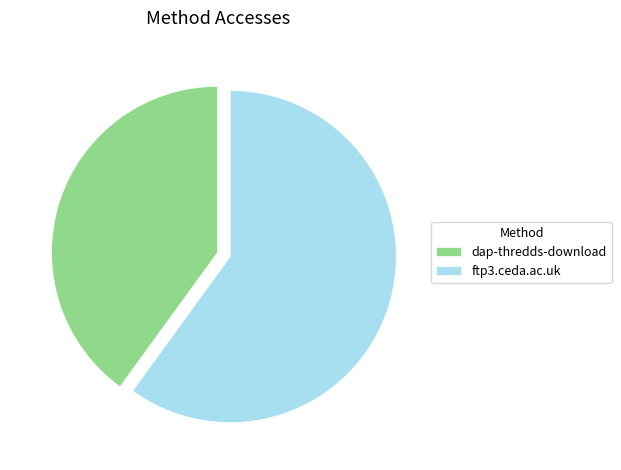

Does any single category account for the majority?

Yes